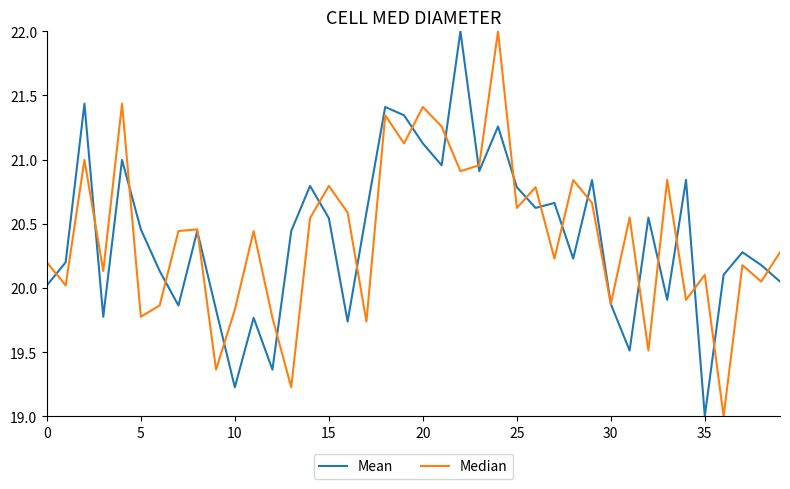

What is the maximum value for Mean?

22.0